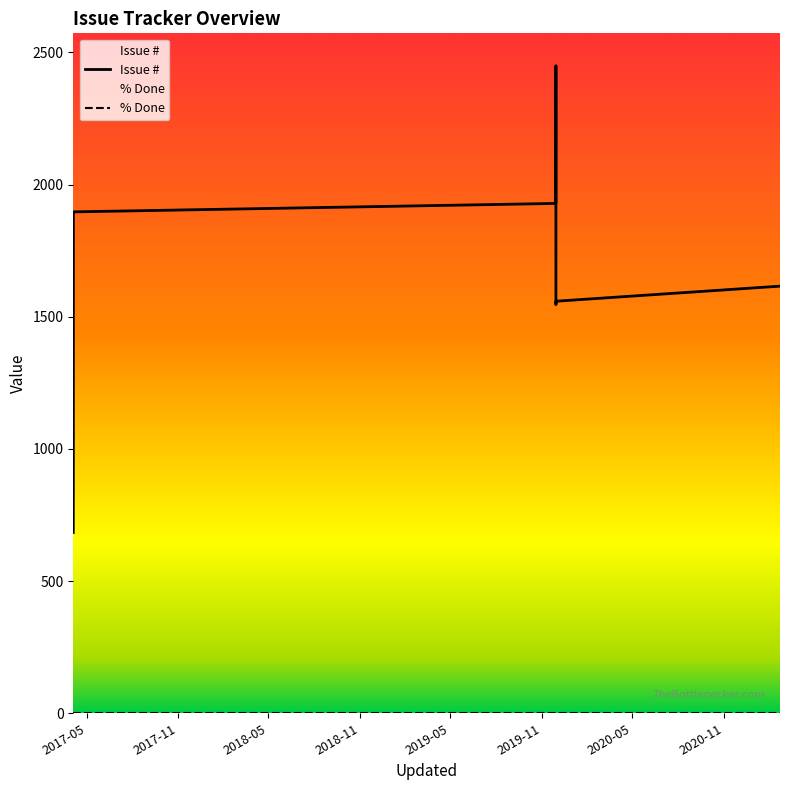

The chart shows a value of 1929 at 2019-11-29 15:45. True or false?

True